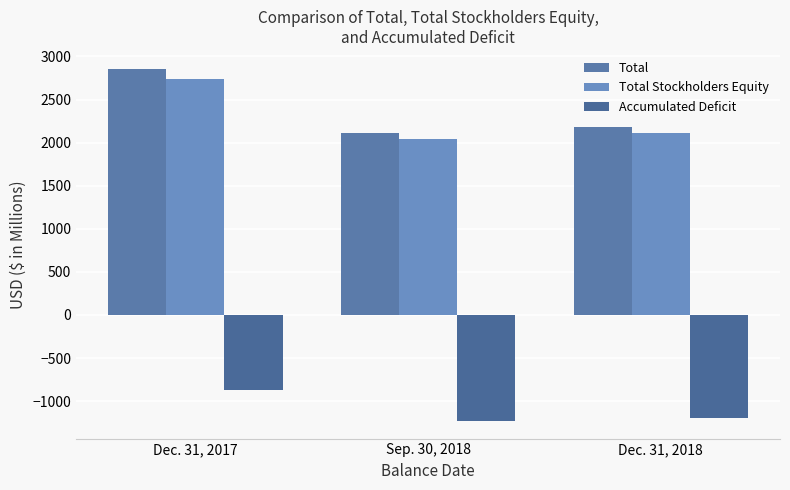

Where is Total nearest to the value 2485?

Dec. 31, 2018